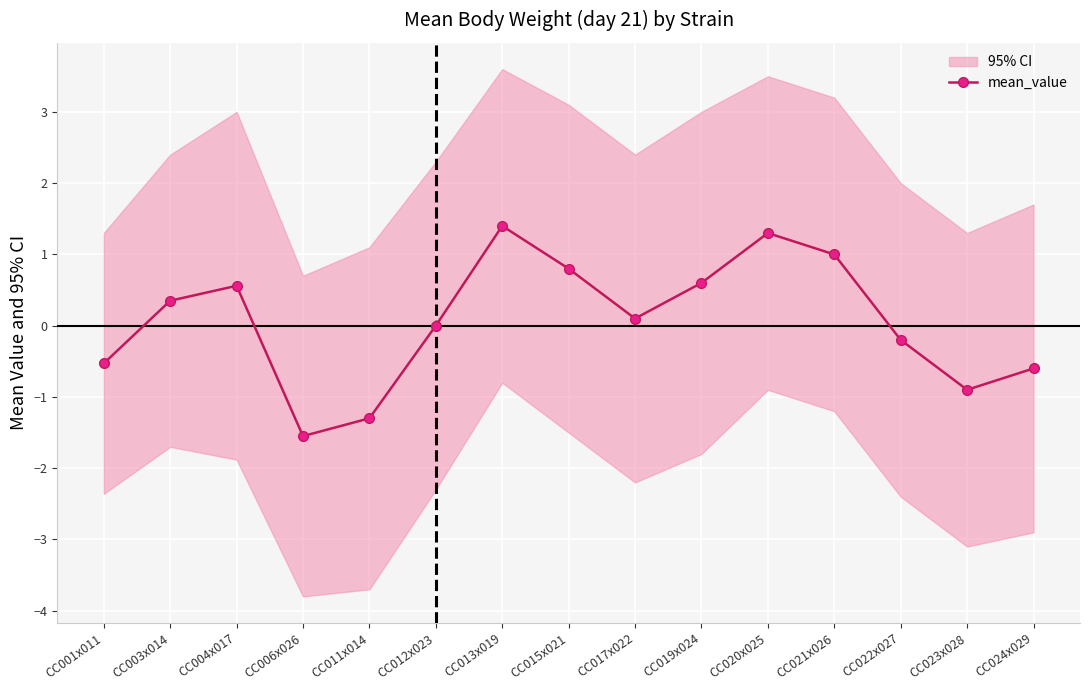

How many interior local valleys (lower than both neighbors) does the data have?

3